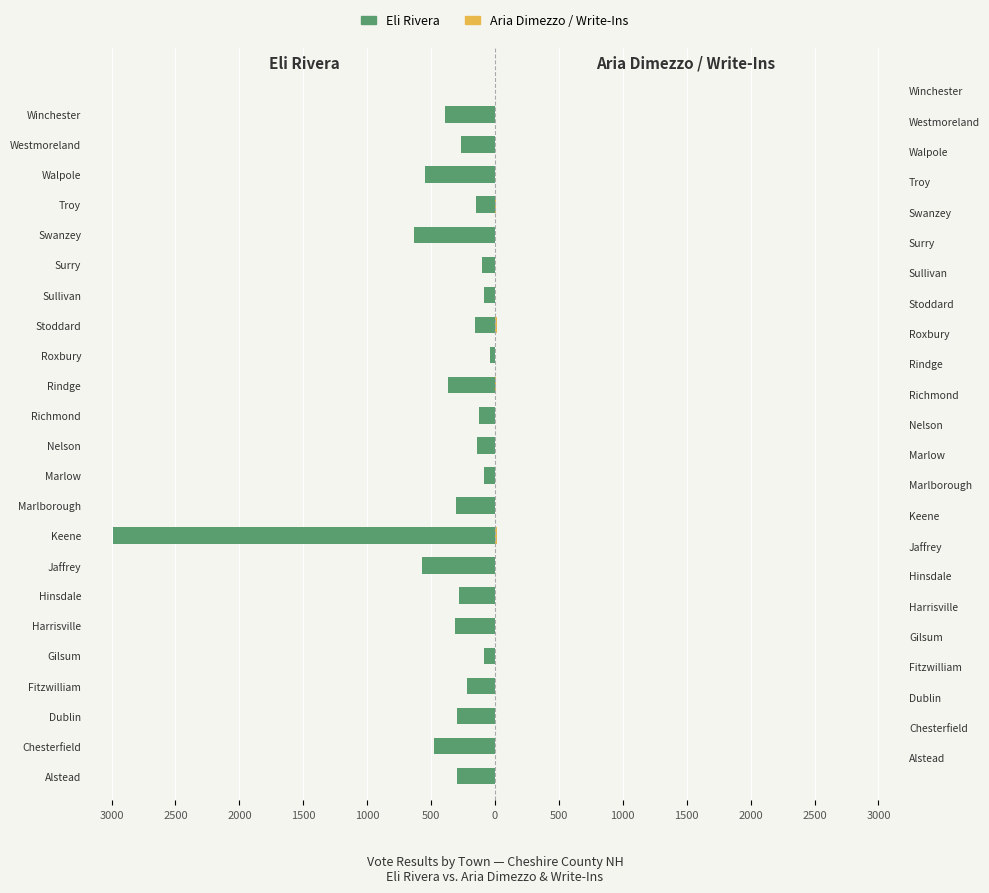

True or false: Aria Dimezzo / Write-Ins has a value of -8 at Dublin.

False